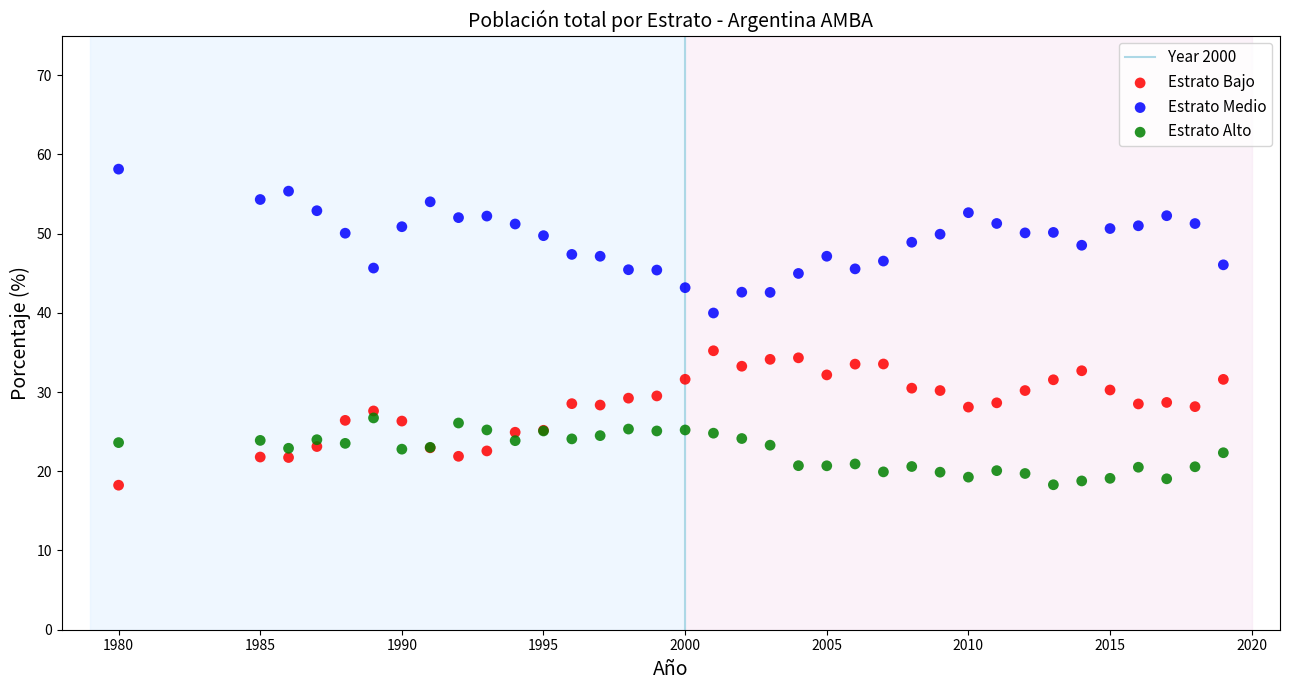

Which series reaches the maximum Y coordinate?

Estrato Medio